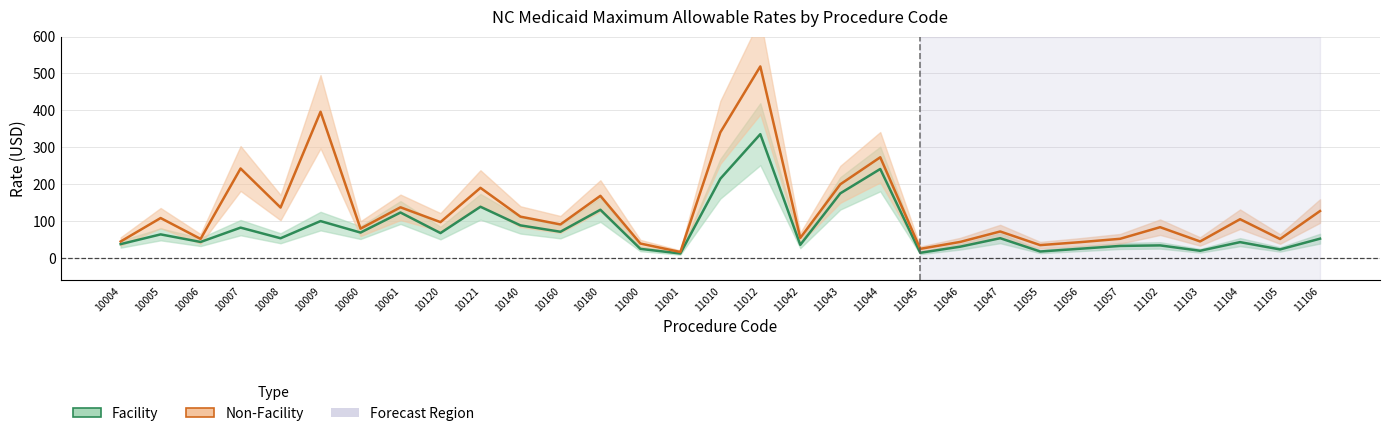

How many interior local peaks does the Non-Facility series have?

11